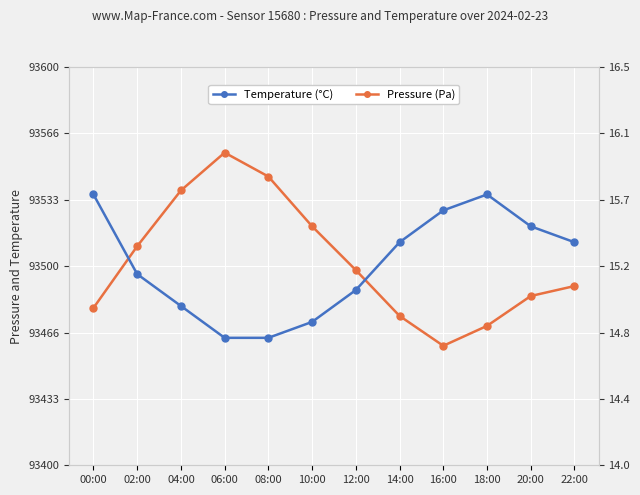

True or false: Pressure (Pa) has more than 2 points higher than both neighbors.

False